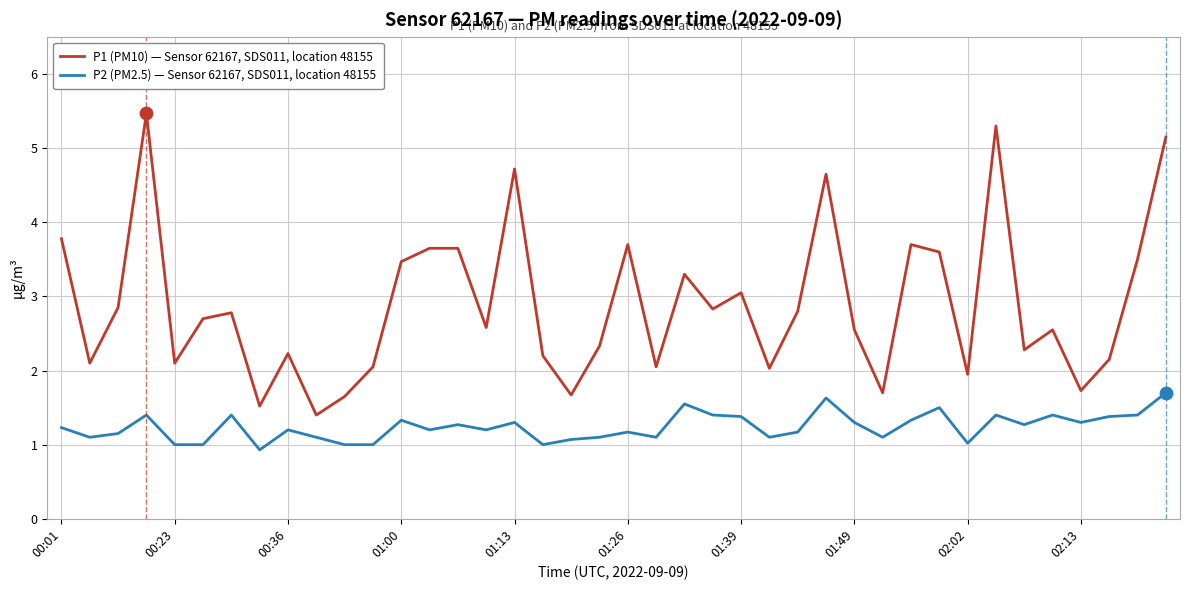

At how many categories does at least one series exceed 2?

33